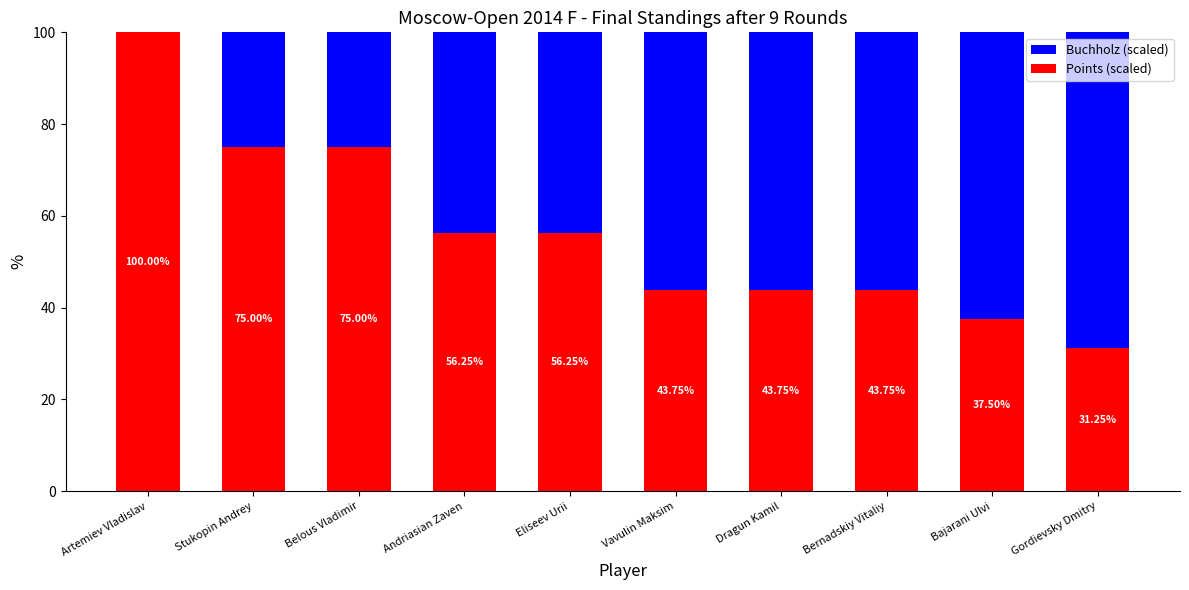

At which label does Points (scaled) reach its peak?

Artemiev Vladislav